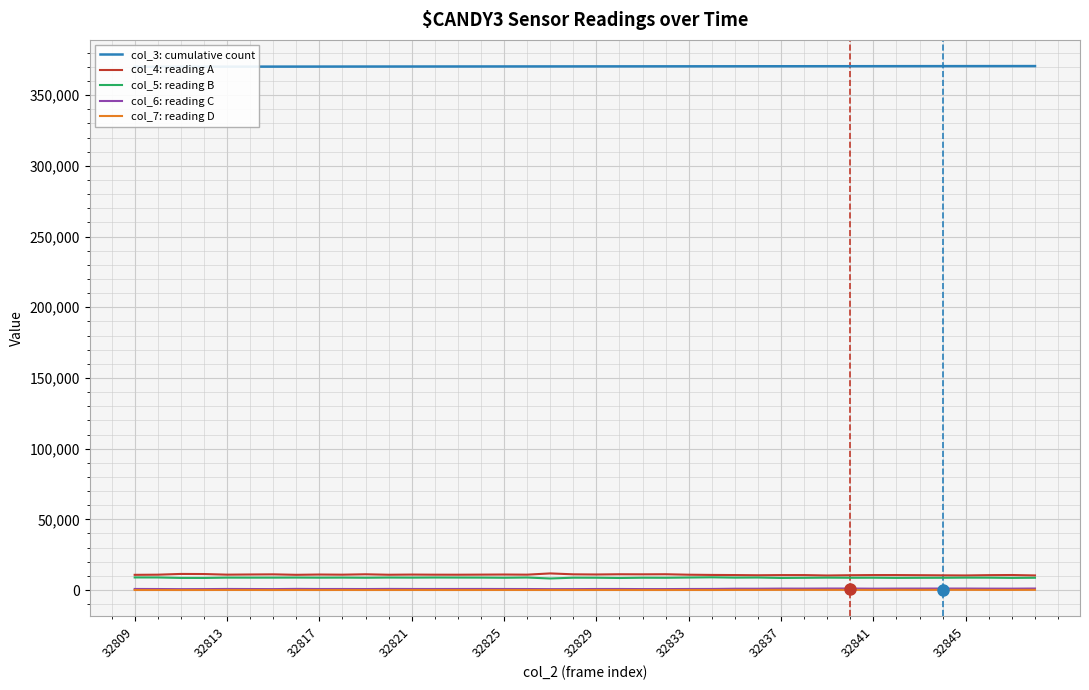

The value of col_5: reading B at 21 is 8536. True or false?

True